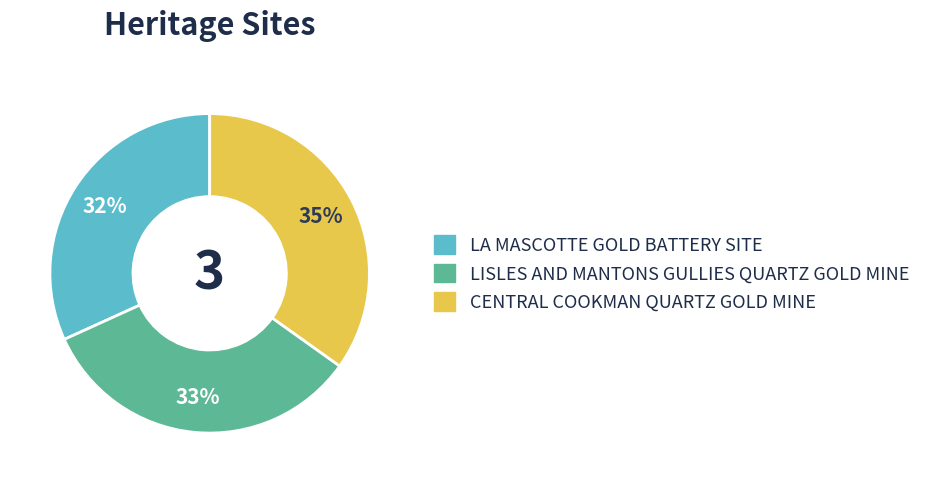

To the nearest percent, what percentage of the pie is LA MASCOTTE GOLD BATTERY SITE?

32%